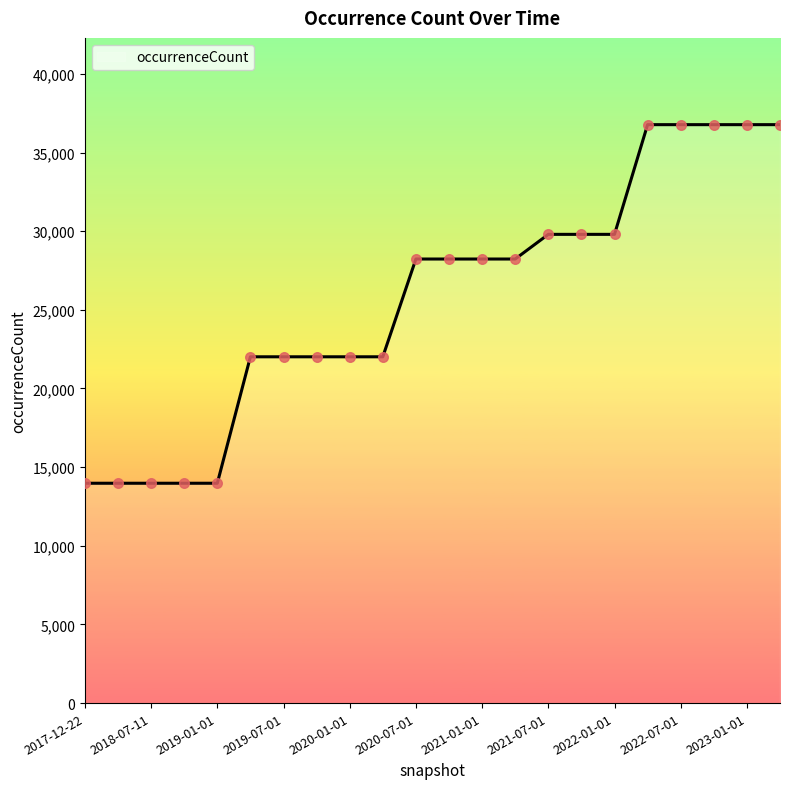

What is the greatest value displayed?

36773